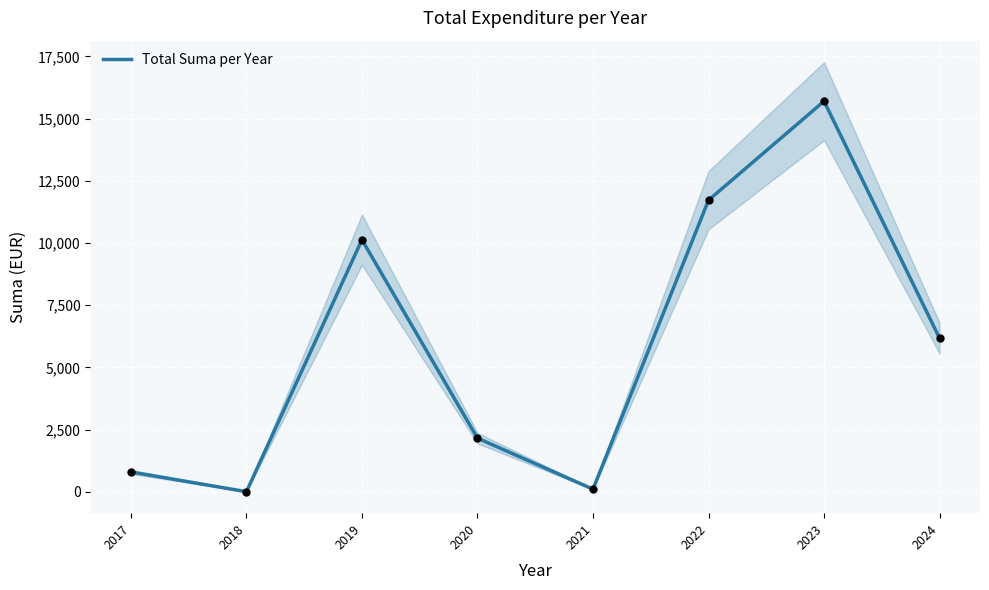

What is the change in value from 2019 to 2024?

-3959.7